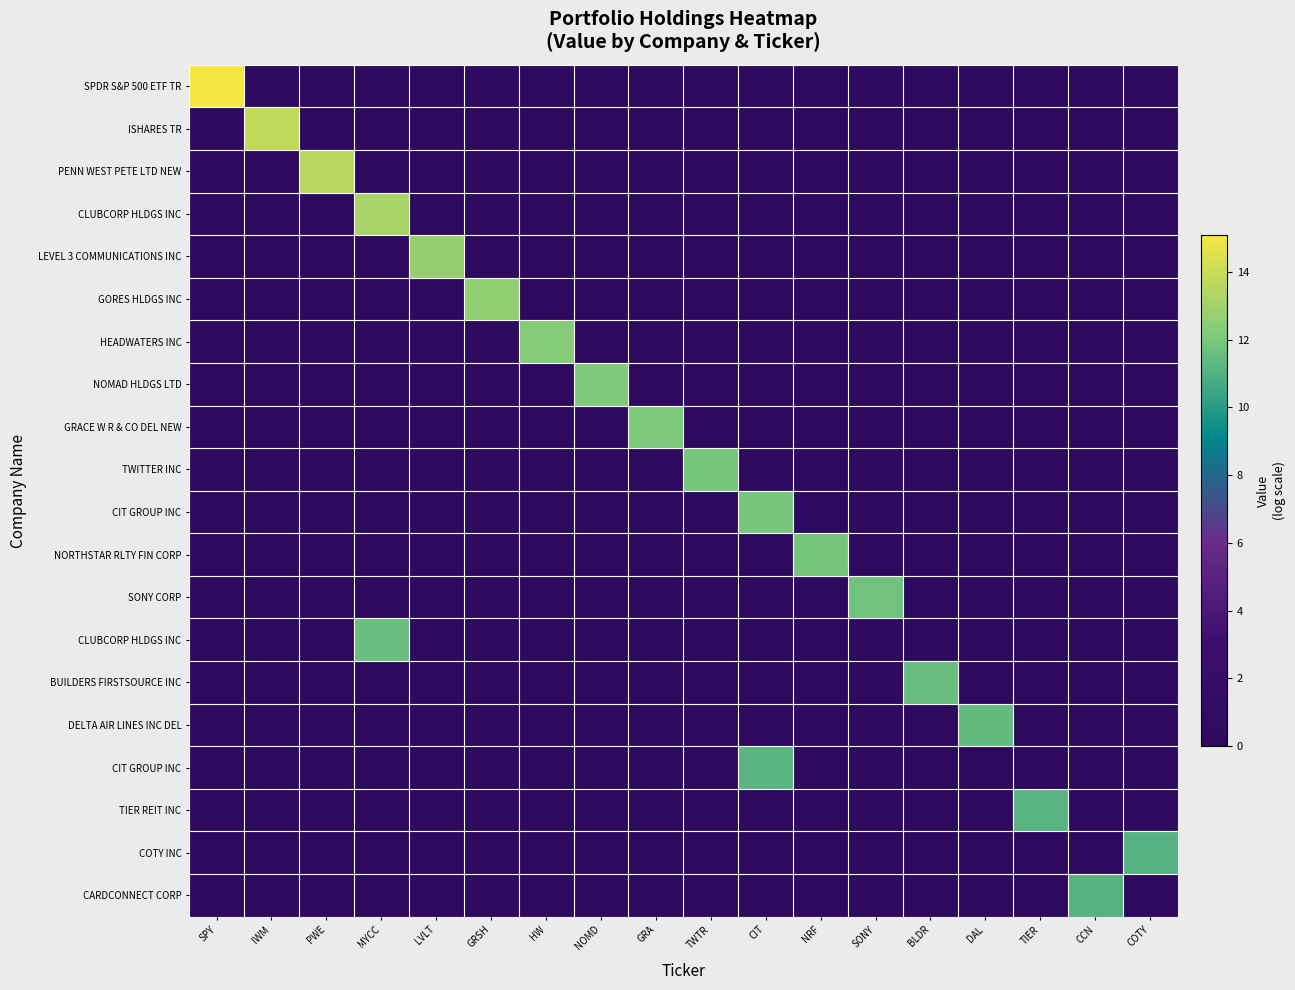

What is the maximum value shown in the chart?

15.1